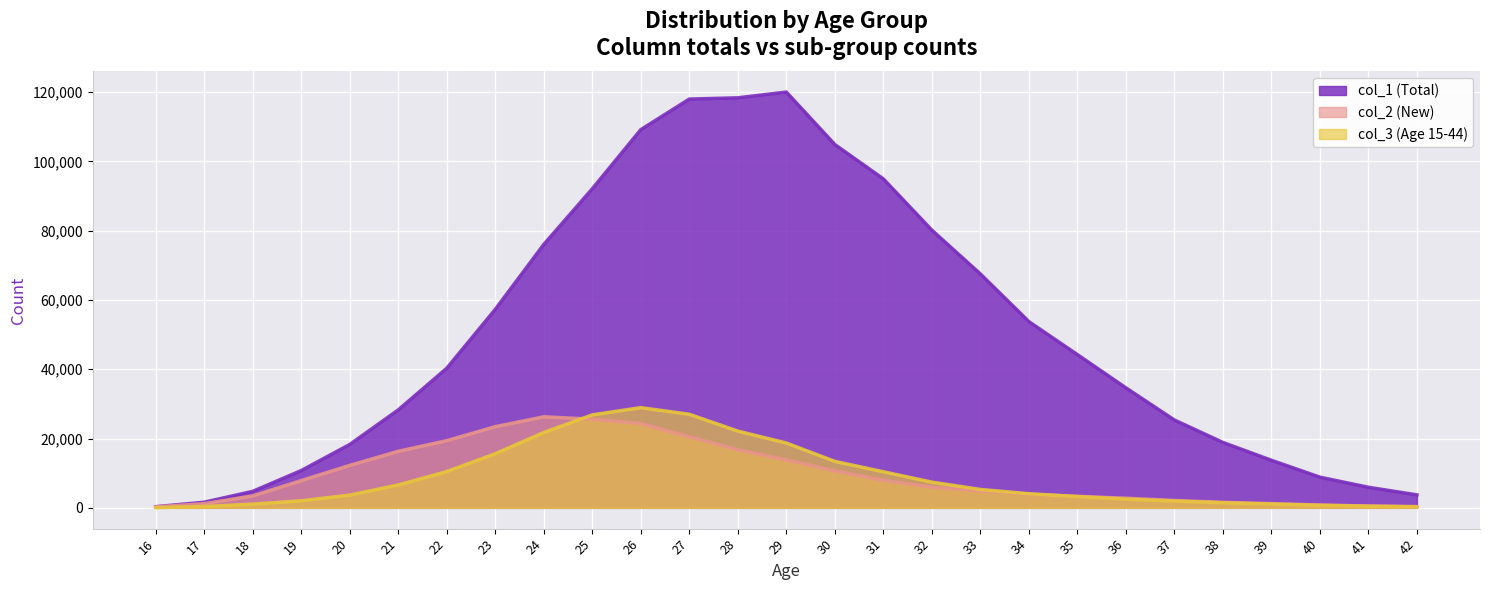

What is the value of the col_1 (Total) point at the 21st from the left?

34647